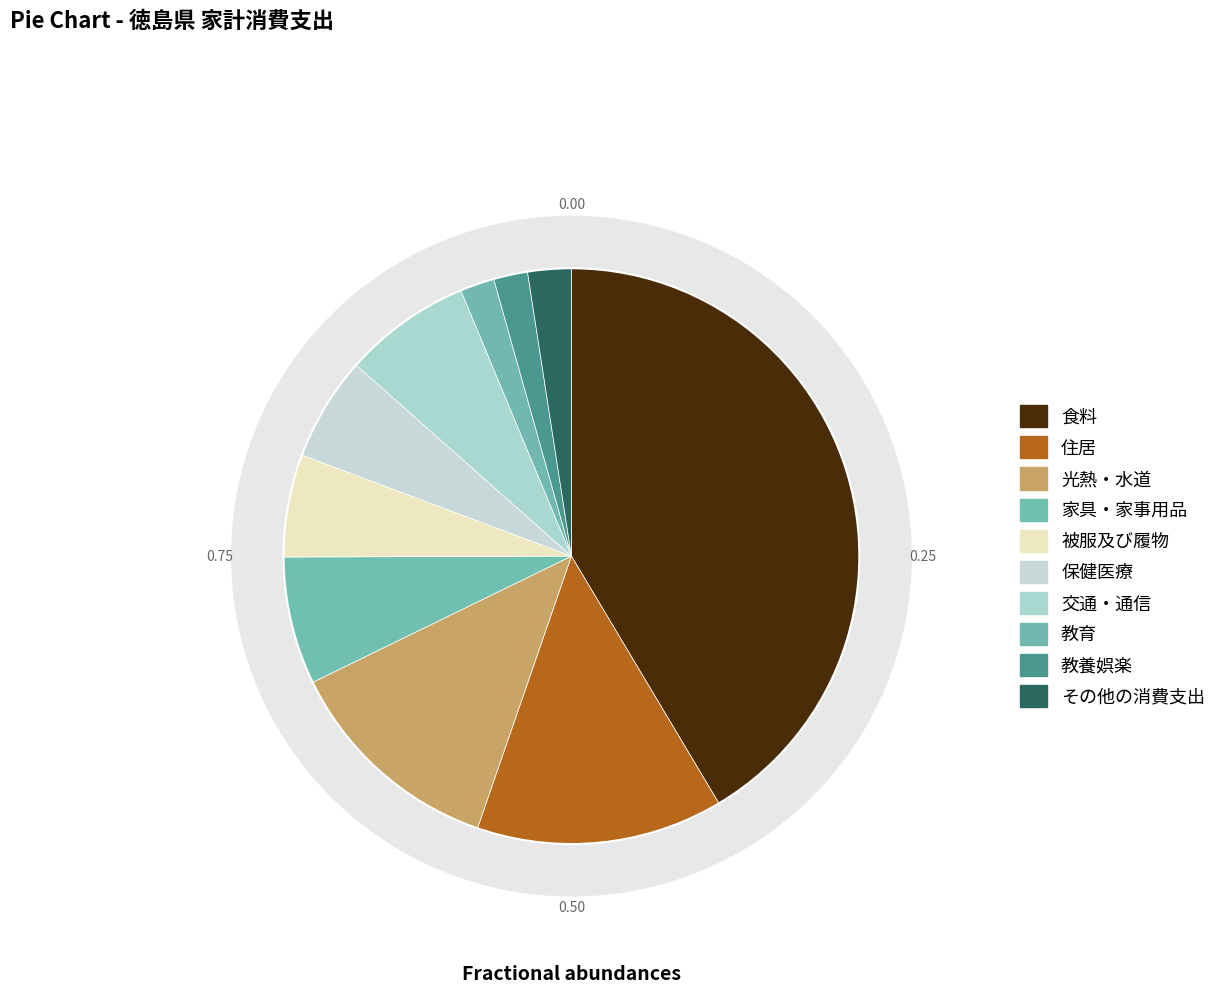

To the nearest percent, what is the difference between the largest and smallest slice percentages?

40%